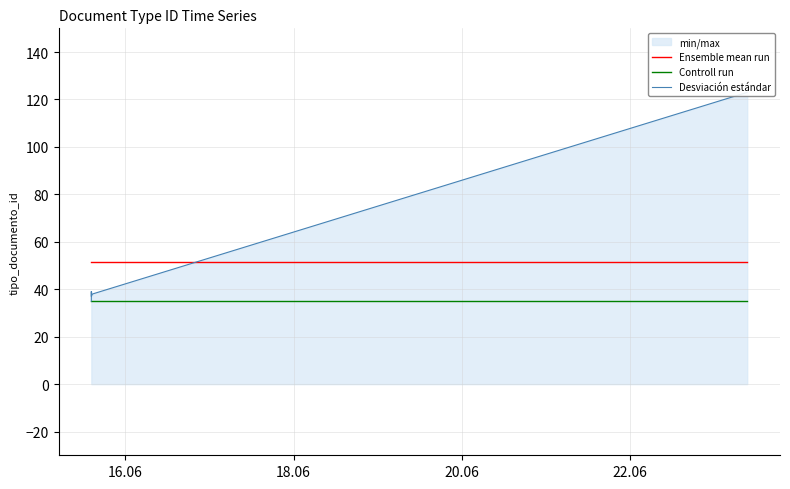

Which series has the largest total across all categories?

Ensemble mean run